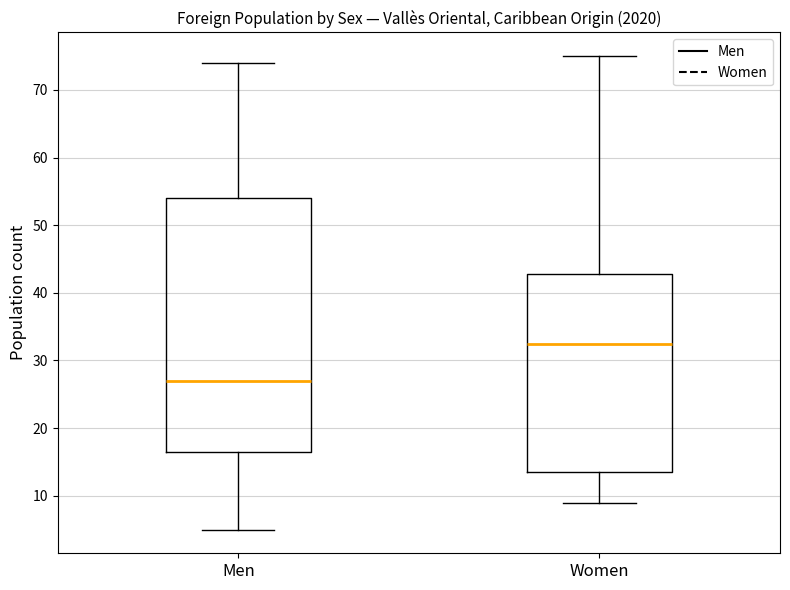

Which box's median line is the highest?

Women